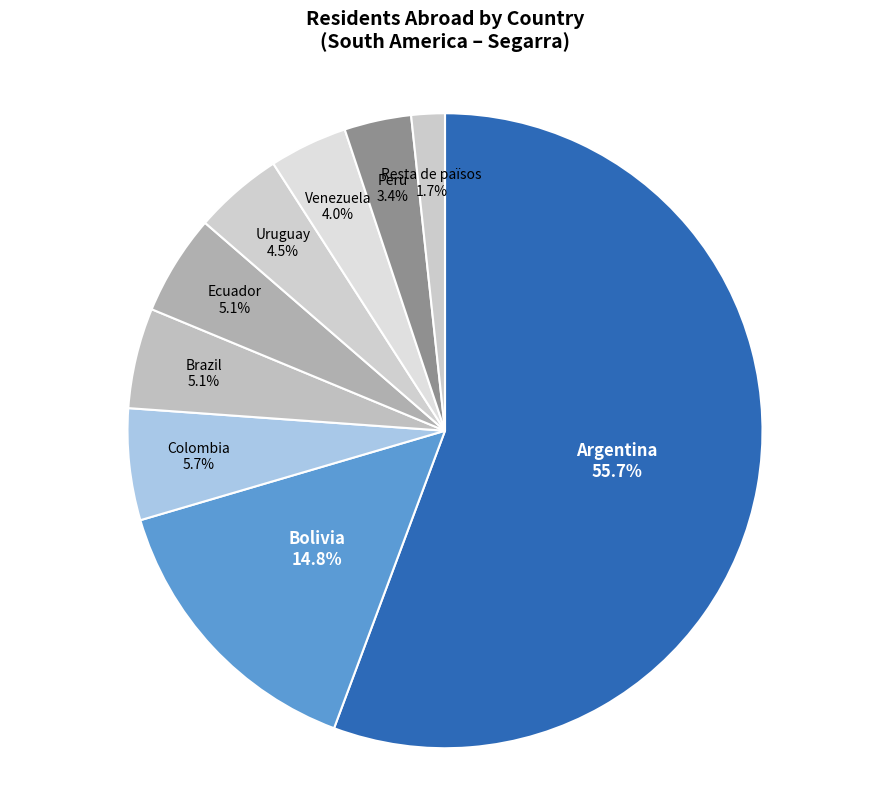

True or false: Resta de països accounts for 2% of the total.

True